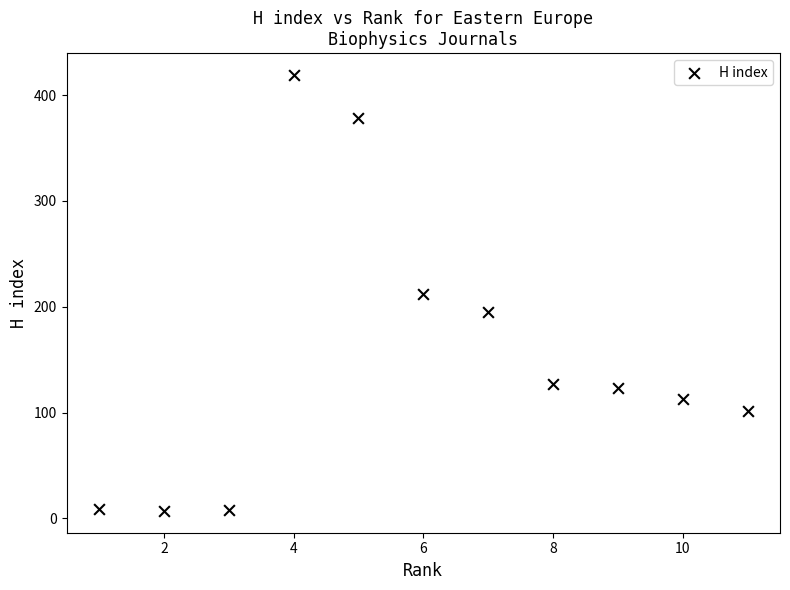

What is the range of X values (max minus min)?

10